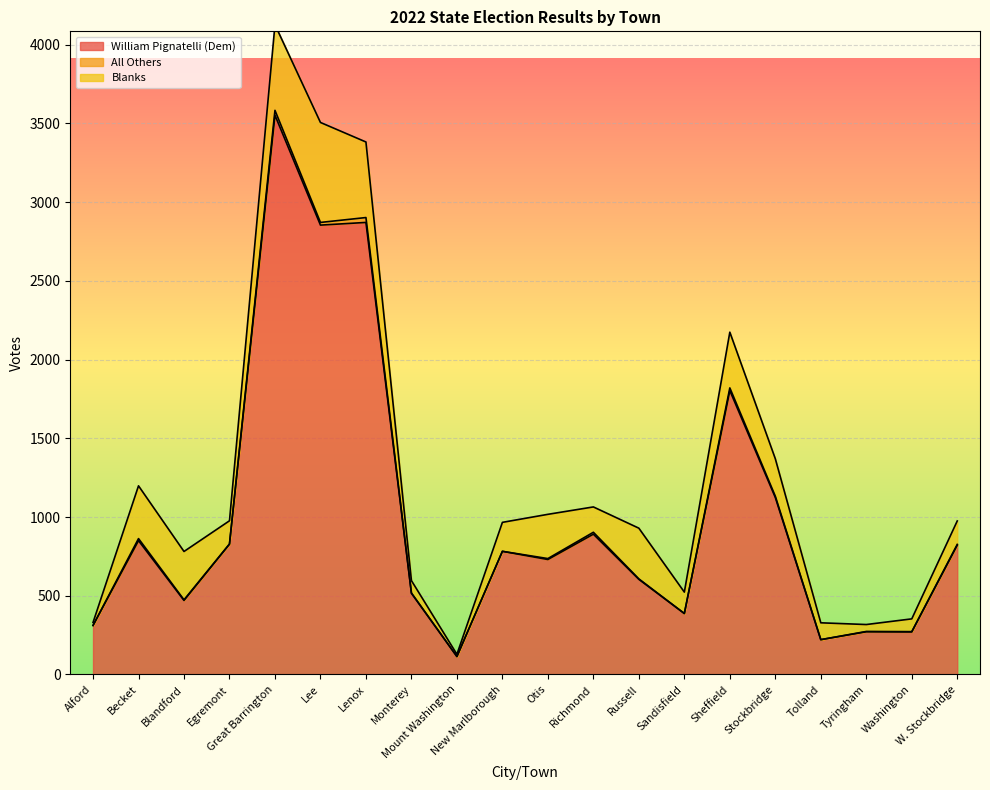

List the series in order of their peak value, lowest first.

All Others, Blanks, William Pignatelli (Dem)